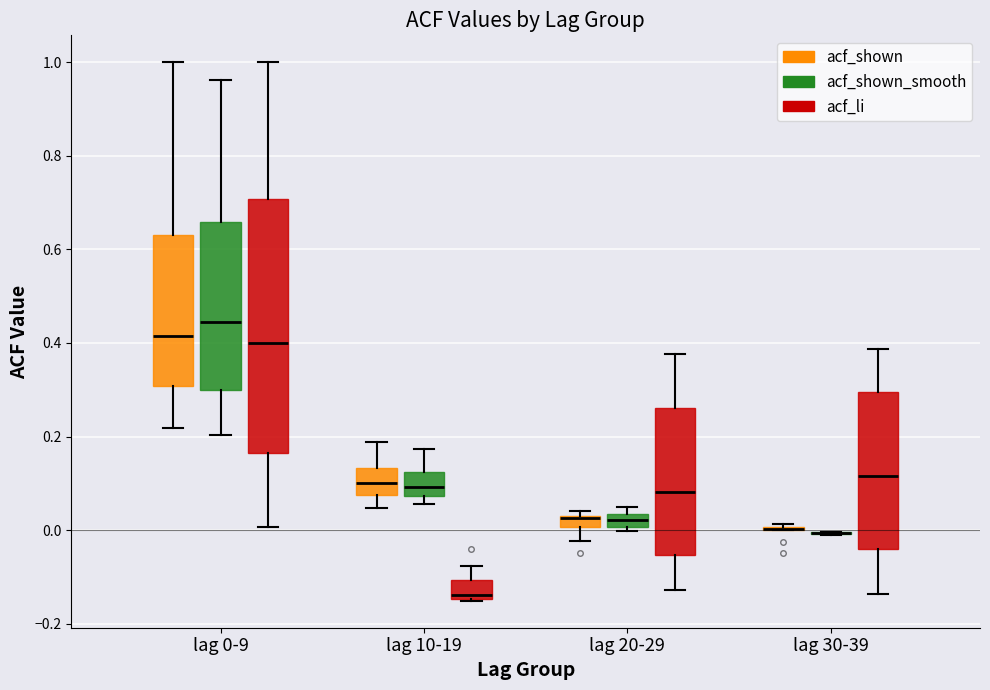

Comparing the boxes themselves (not the whiskers), which one is the tallest?

lag 0-9 (acf_li)